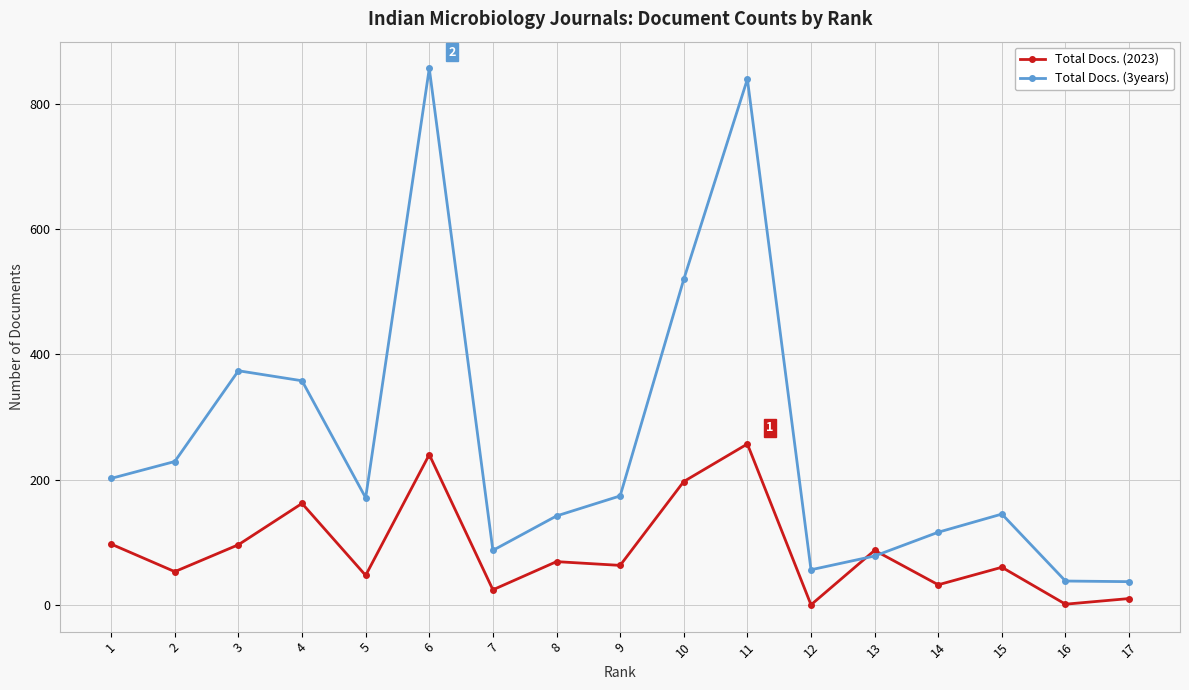

What is the maximum value for Total Docs. (3years)?

857